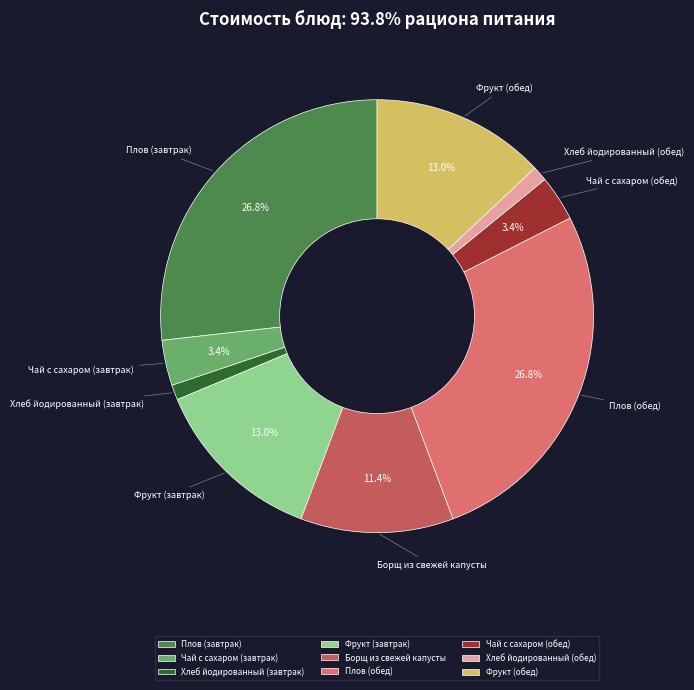

What is the ratio of the value at Борщ из свежей капусты to the value at Фрукт (завтрак)?

0.9